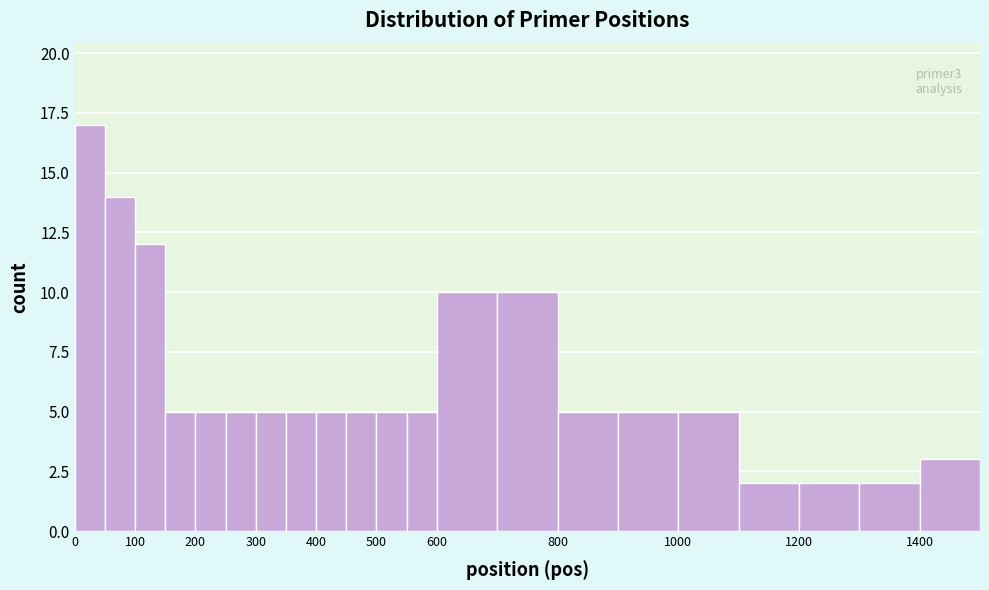

Which range on the x-axis has the tallest bar?

0 to 50